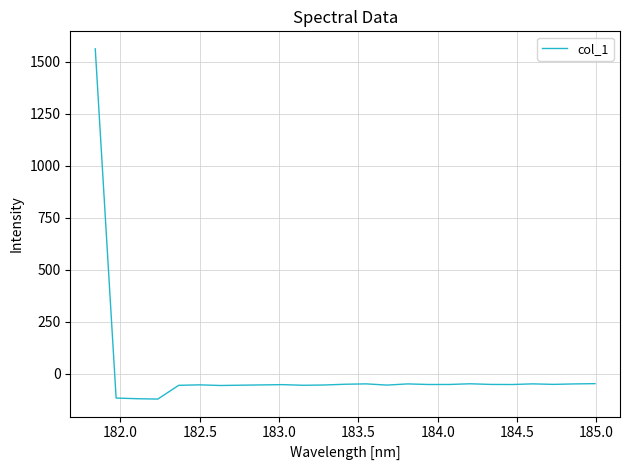

What is the smallest value displayed?

-121.6